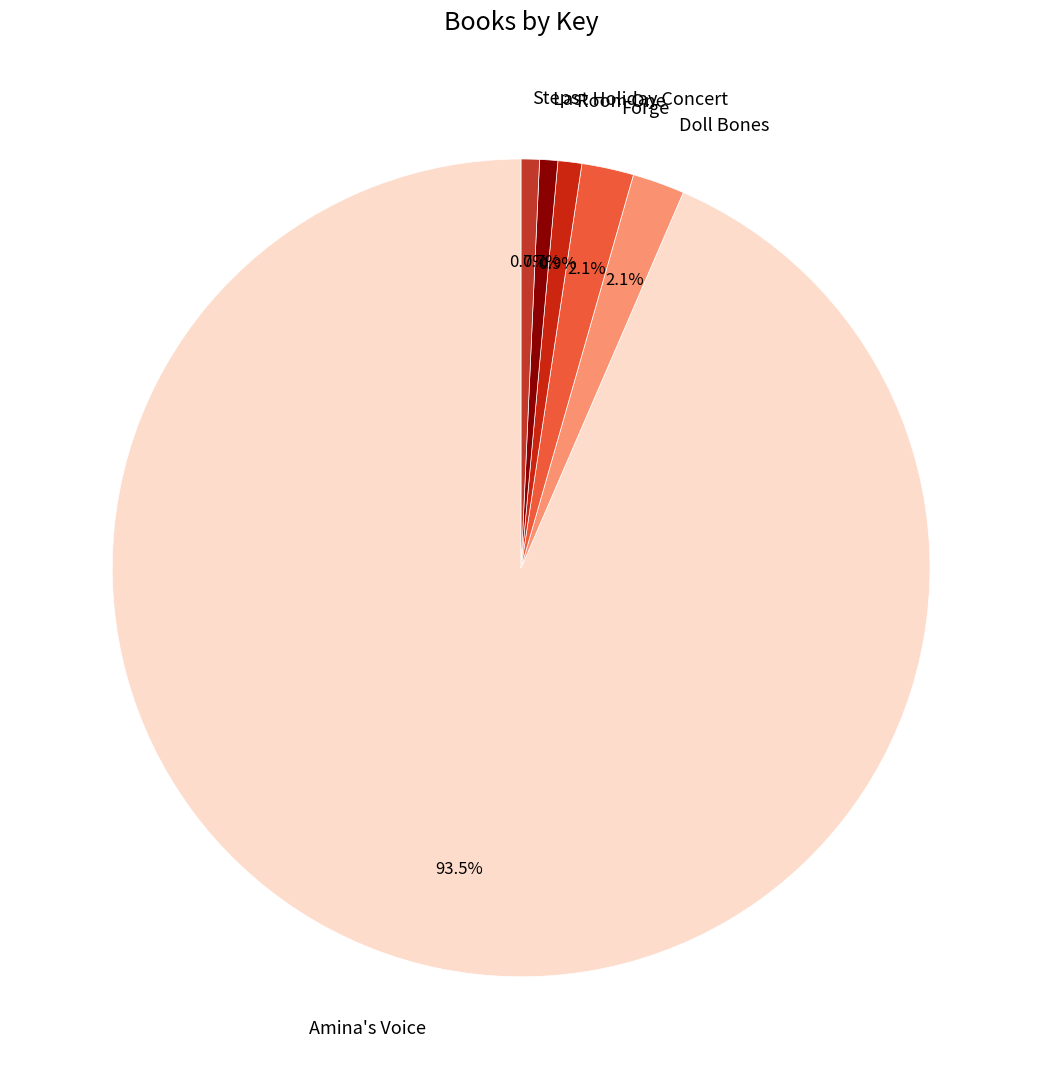

Combined, do Amina's Voice and Steps account for over 50%?

Yes